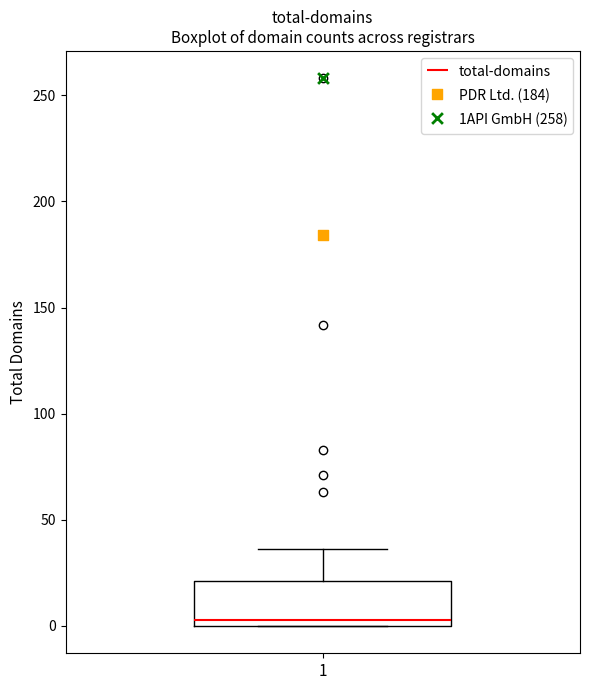

Transcribe this box plot: give where the median line is, the range the box spans, and where the two whiskers end, as read against the y-axis. The values are not printed on the chart, so give them approximately, as read against the axis.

median 5, box 0 to 20, whiskers 0 to 35